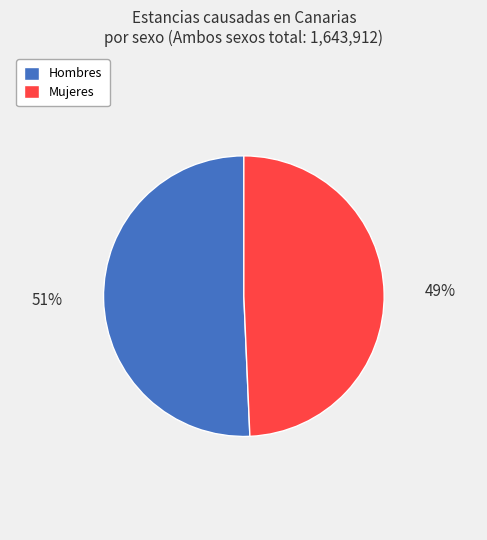

Rank the categories by value from lowest to highest.

Mujeres, Hombres